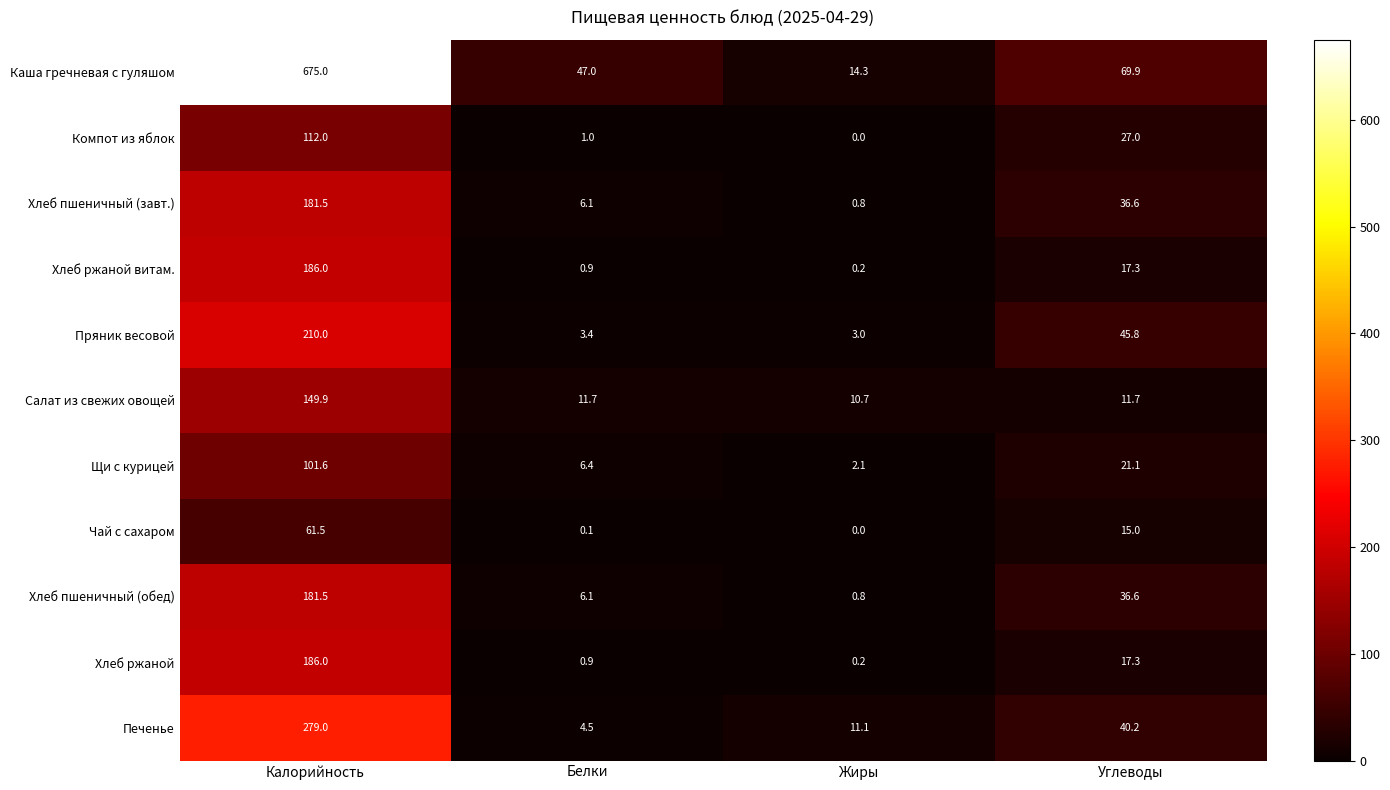

What is the difference between the Пряник весовой values at Белки and Калорийность?

206.6